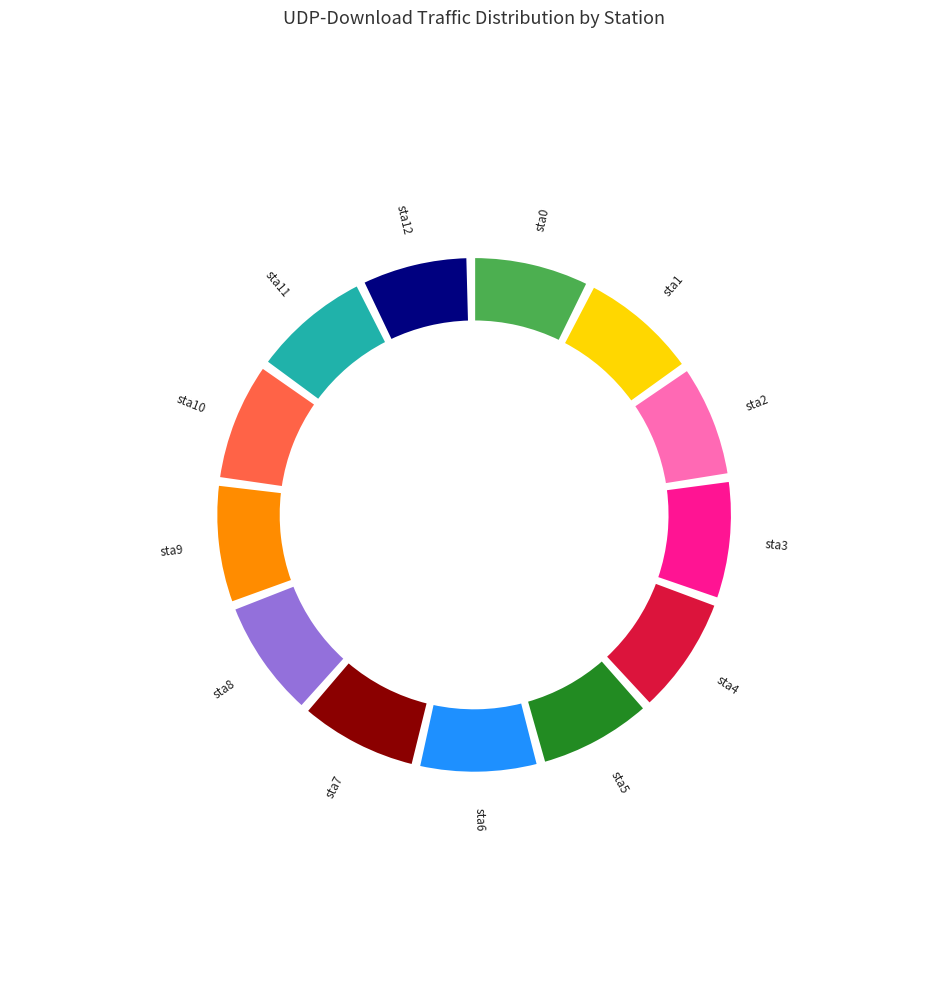

Is it true that sta11 is 8% of the pie?

True